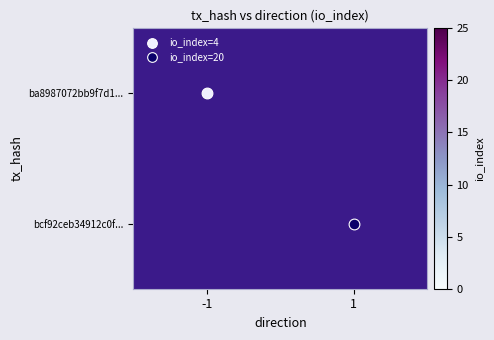

List the series in order of their overall mean, lowest first.

ba8987072bb9f7d1..., bcf92ceb34912c0f...